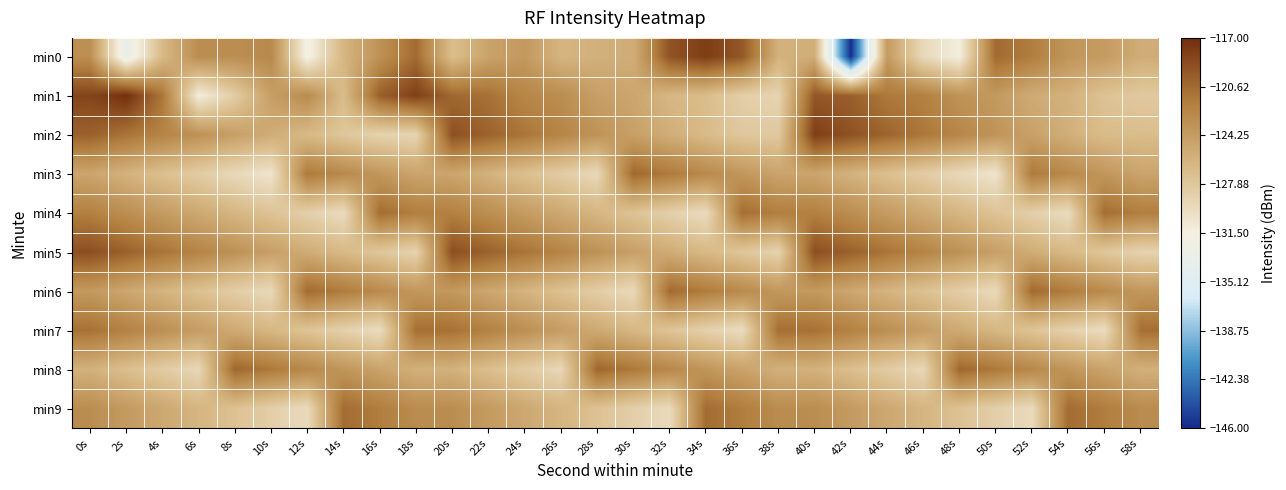

Reading left to right, transcribe all the data shown in this chart.

min0: 0s=-123.1	2s=-133.5	4s=-126.7	6s=-123.0	8s=-123.1	10s=-122.7	12s=-131.9	14s=-126.3	16s=-123.4	18s=-120.7	20s=-127.1	22s=-124.8	24s=-124.0	26s=-126.3	28s=-125.9	30s=-125.6	32s=-119.3	34s=-117.9	36s=-119.6	38s=-126.0	40s=-125.7	42s=-145.9	44s=-124.1	46s=-129.4	48s=-131.4	50s=-120.6	52s=-121.8	54s=-123.7	56s=-124.2	58s=-125.6
min1: 0s=-118.4	2s=-117.1	4s=-121.3	6s=-131.3	8s=-128.3	10s=-124.4	12s=-122.8	14s=-126.9	16s=-119.9	18s=-118.1	20s=-120.5	22s=-121.0	24s=-122.5	26s=-123.0	28s=-124.5	30s=-125.0	32s=-126.5	34s=-127.0	36s=-128.5	38s=-129.0	40s=-119.5	42s=-120.0	44s=-121.5	46s=-122.0	48s=-123.5	50s=-124.0	52s=-125.5	54s=-126.0	56s=-127.5	58s=-128.0
min2: 0s=-120.1	2s=-121.2	4s=-122.3	6s=-123.4	8s=-124.5	10s=-125.6	12s=-126.7	14s=-127.8	16s=-128.9	18s=-129.0	20s=-119.1	22s=-120.2	24s=-121.3	26s=-122.4	28s=-123.5	30s=-124.6	32s=-125.7	34s=-126.8	36s=-127.9	38s=-128.0	40s=-118.1	42s=-119.2	44s=-120.3	46s=-121.4	48s=-122.5	50s=-123.6	52s=-124.7	54s=-125.8	56s=-126.9	58s=-127.0
min3: 0s=-125.0	2s=-126.1	4s=-127.2	6s=-128.3	8s=-129.4	10s=-130.5	12s=-121.6	14s=-122.7	16s=-123.8	18s=-124.9	20s=-125.0	22s=-126.1	24s=-127.2	26s=-128.3	28s=-129.4	30s=-120.5	32s=-121.6	34s=-122.7	36s=-123.8	38s=-124.9	40s=-125.0	42s=-126.1	44s=-127.2	46s=-128.3	48s=-129.4	50s=-130.5	52s=-121.6	54s=-122.7	56s=-123.8	58s=-124.9
min4: 0s=-122.0	2s=-123.1	4s=-124.2	6s=-125.3	8s=-126.4	10s=-127.5	12s=-128.6	14s=-129.7	16s=-120.8	18s=-121.9	20s=-122.0	22s=-123.1	24s=-124.2	26s=-125.3	28s=-126.4	30s=-127.5	32s=-128.6	34s=-129.7	36s=-120.8	38s=-121.9	40s=-122.0	42s=-123.1	44s=-124.2	46s=-125.3	48s=-126.4	50s=-127.5	52s=-128.6	54s=-129.7	56s=-120.8	58s=-121.9
min5: 0s=-119.0	2s=-120.1	4s=-121.2	6s=-122.3	8s=-123.4	10s=-124.5	12s=-125.6	14s=-126.7	16s=-127.8	18s=-128.9	20s=-119.0	22s=-120.1	24s=-121.2	26s=-122.3	28s=-123.4	30s=-124.5	32s=-125.6	34s=-126.7	36s=-127.8	38s=-128.9	40s=-119.0	42s=-120.1	44s=-121.2	46s=-122.3	48s=-123.4	50s=-124.5	52s=-125.6	54s=-126.7	56s=-127.8	58s=-128.9
min6: 0s=-124.0	2s=-125.1	4s=-126.2	6s=-127.3	8s=-128.4	10s=-129.5	12s=-120.6	14s=-121.7	16s=-122.8	18s=-123.9	20s=-124.0	22s=-125.1	24s=-126.2	26s=-127.3	28s=-128.4	30s=-129.5	32s=-120.6	34s=-121.7	36s=-122.8	38s=-123.9	40s=-124.0	42s=-125.1	44s=-126.2	46s=-127.3	48s=-128.4	50s=-129.5	52s=-120.6	54s=-121.7	56s=-122.8	58s=-123.9
min7: 0s=-121.0	2s=-122.1	4s=-123.2	6s=-124.3	8s=-125.4	10s=-126.5	12s=-127.6	14s=-128.7	16s=-129.8	18s=-120.9	20s=-121.0	22s=-122.1	24s=-123.2	26s=-124.3	28s=-125.4	30s=-126.5	32s=-127.6	34s=-128.7	36s=-129.8	38s=-120.9	40s=-121.0	42s=-122.1	44s=-123.2	46s=-124.3	48s=-125.4	50s=-126.5	52s=-127.6	54s=-128.7	56s=-129.8	58s=-120.9
min8: 0s=-126.0	2s=-127.1	4s=-128.2	6s=-129.3	8s=-120.4	10s=-121.5	12s=-122.6	14s=-123.7	16s=-124.8	18s=-125.9	20s=-126.0	22s=-127.1	24s=-128.2	26s=-129.3	28s=-120.4	30s=-121.5	32s=-122.6	34s=-123.7	36s=-124.8	38s=-125.9	40s=-126.0	42s=-127.1	44s=-128.2	46s=-129.3	48s=-120.4	50s=-121.5	52s=-122.6	54s=-123.7	56s=-124.8	58s=-125.9
min9: 0s=-123.0	2s=-124.1	4s=-125.2	6s=-126.3	8s=-127.4	10s=-128.5	12s=-129.6	14s=-120.7	16s=-121.8	18s=-122.9	20s=-123.0	22s=-124.1	24s=-125.2	26s=-126.3	28s=-127.4	30s=-128.5	32s=-129.6	34s=-120.7	36s=-121.8	38s=-122.9	40s=-123.0	42s=-124.1	44s=-125.2	46s=-126.3	48s=-127.4	50s=-128.5	52s=-129.6	54s=-120.7	56s=-121.8	58s=-122.9